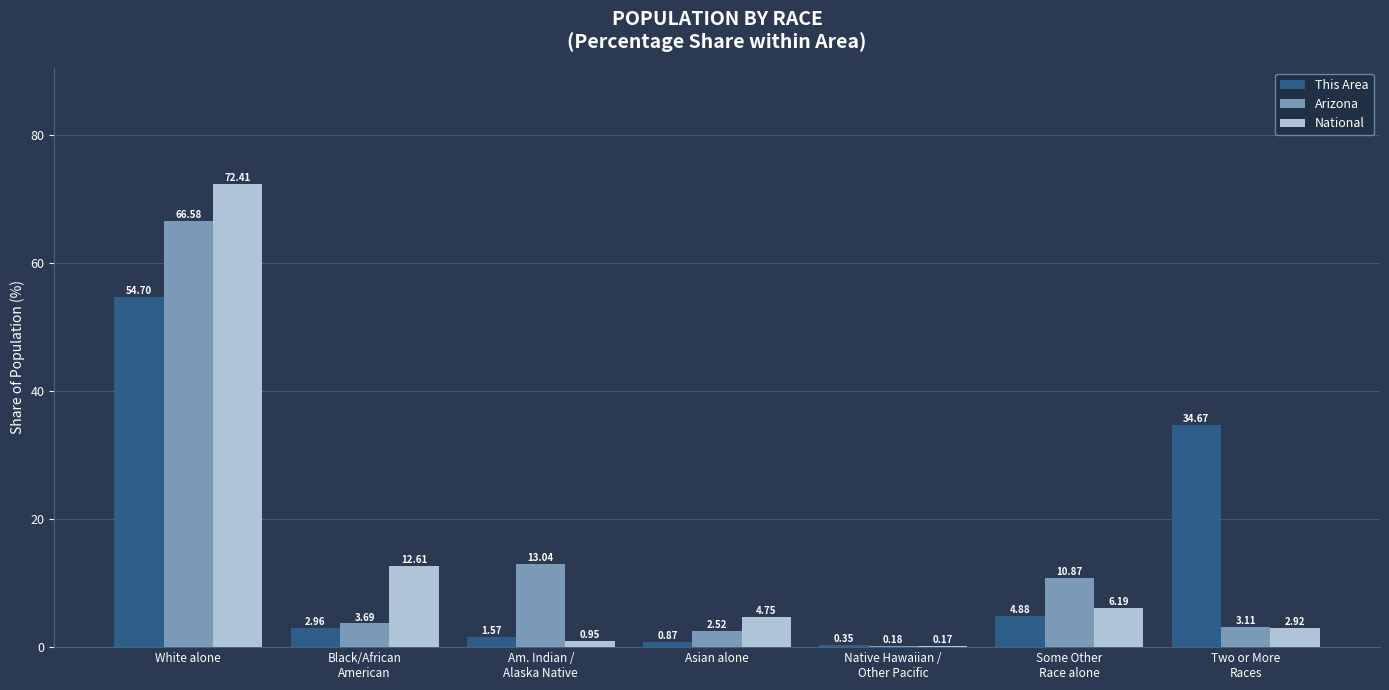

What is the sum of all Arizona values?

100.0